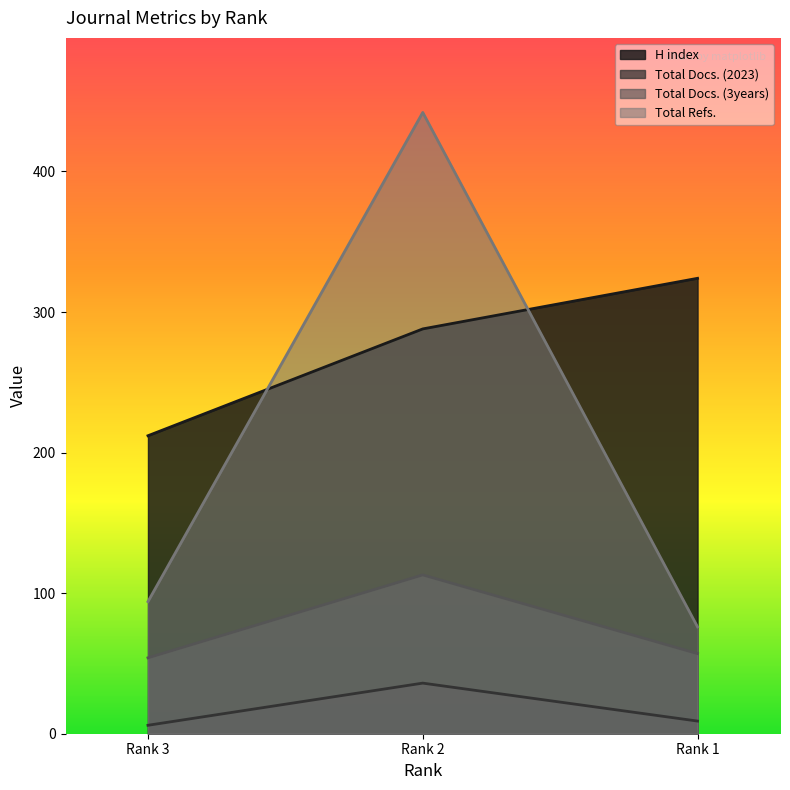

What is the average value of the H index series?

275